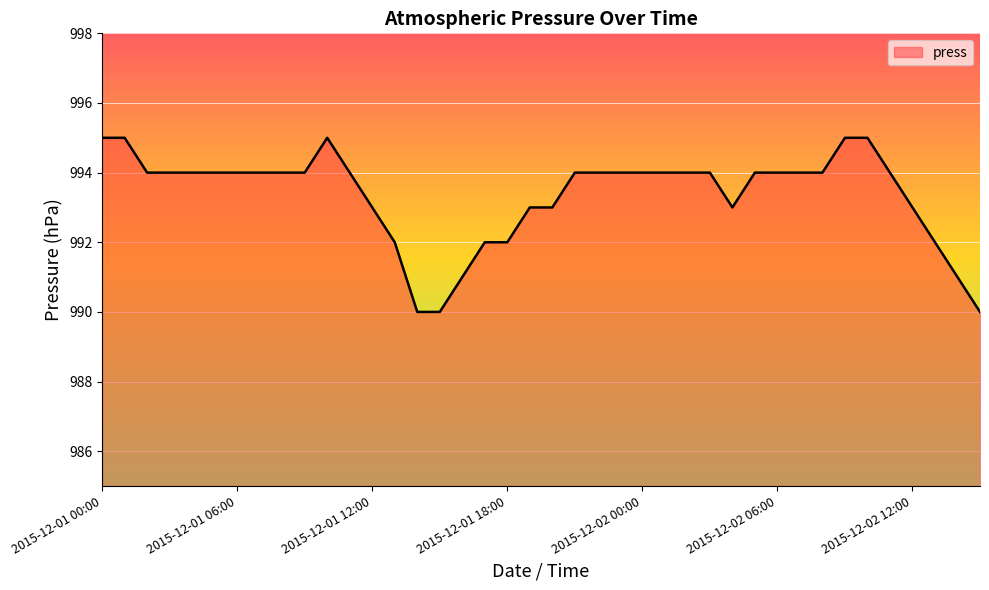

What is the greatest value displayed?

995